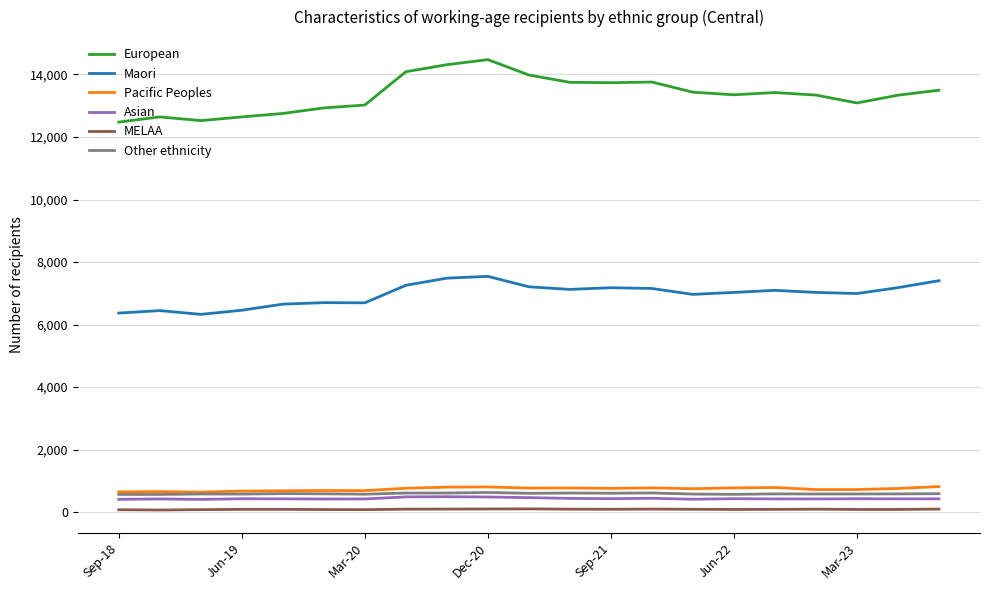

List the series in order of their peak value, lowest first.

MELAA, Asian, Other ethnicity, Pacific Peoples, Maori, European